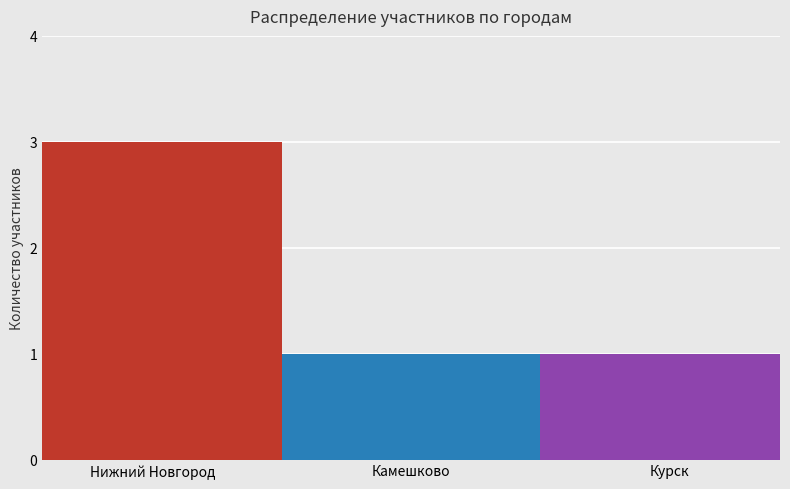

What is the greatest value displayed?

3